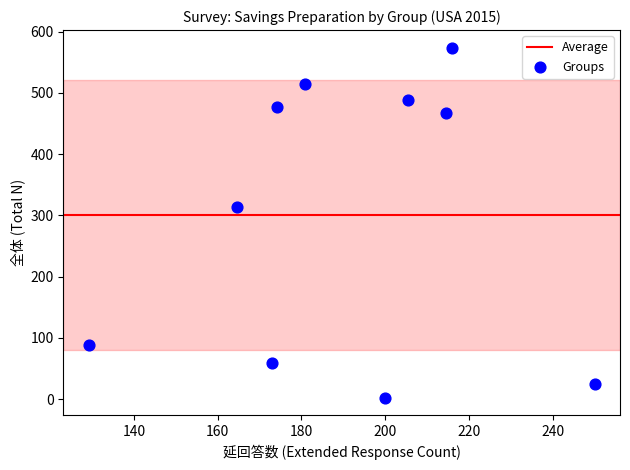

What is the range of Y values (max minus min)?

572